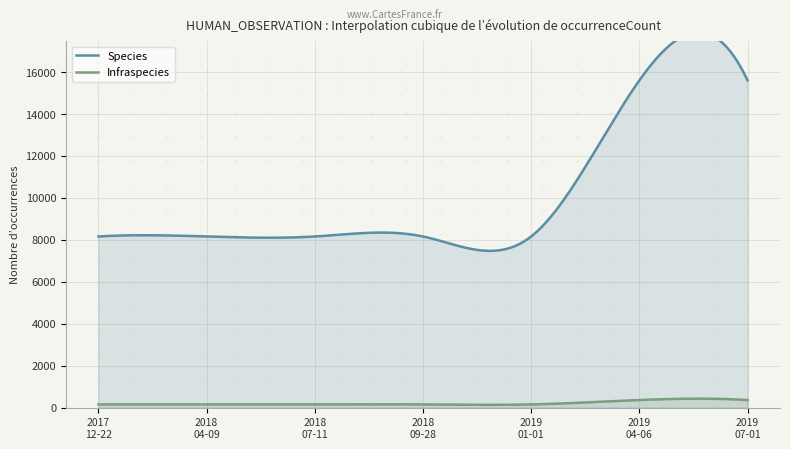

True or false: Infraspecies has a value of 94 at 2018-07-11.

False